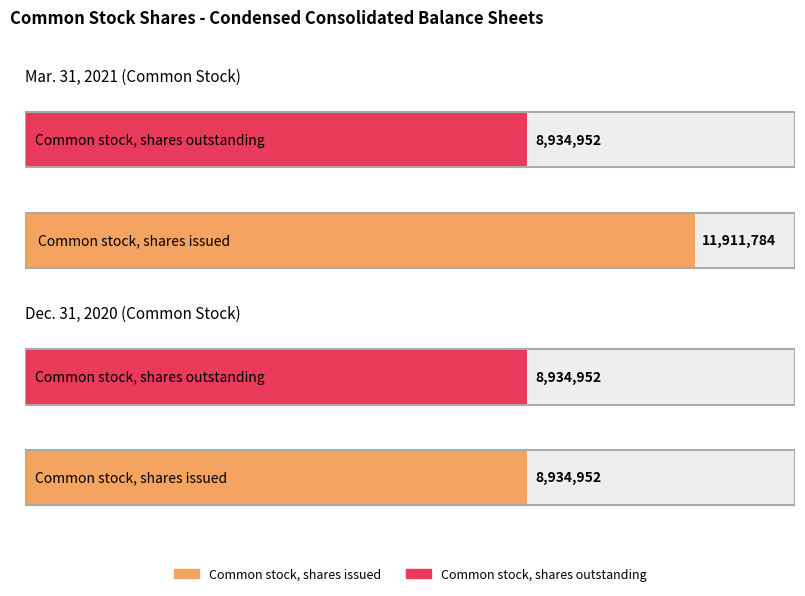

Which series changed the most between Common stock, shares issued and Common stock, shares outstanding?

Mar. 31, 2021